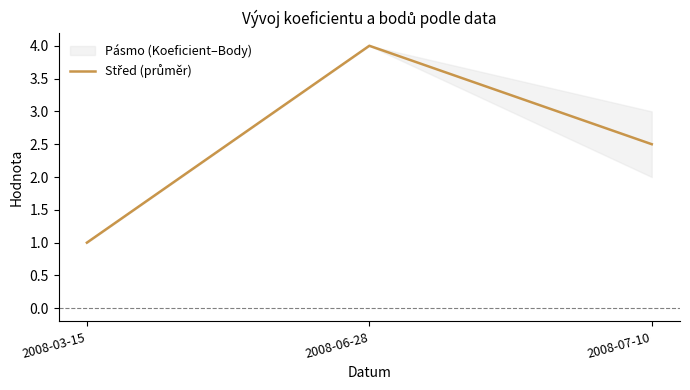

What is the sum of all values?

7.5